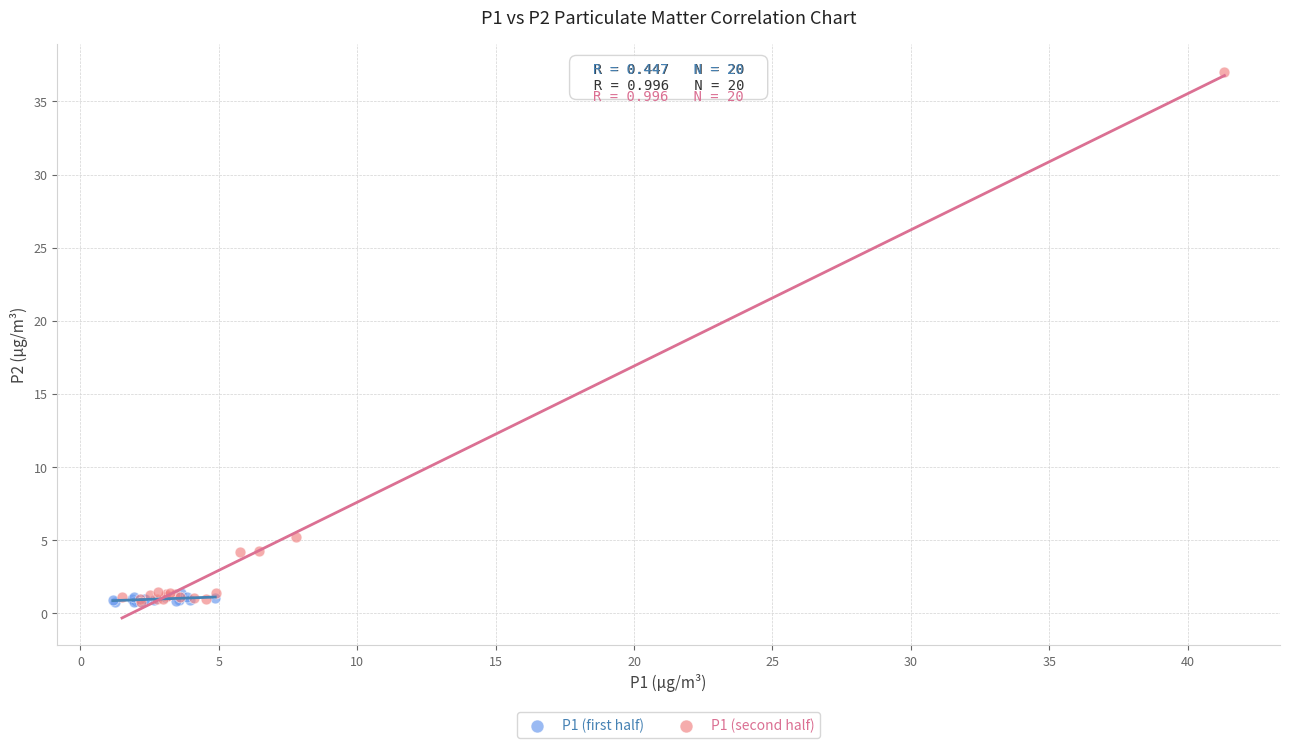

Which series reaches the maximum Y coordinate?

P1 (second half)